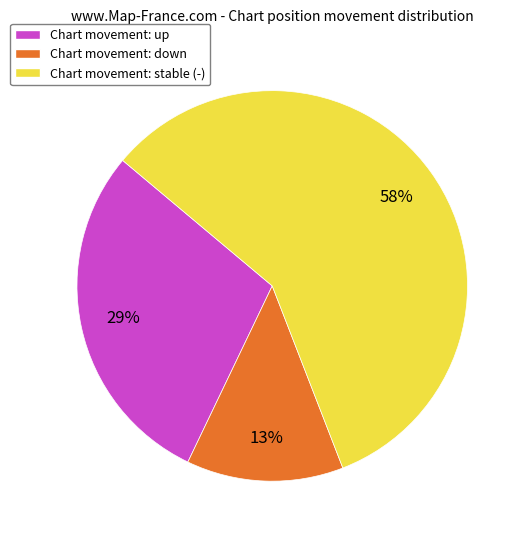

What is the majority slice?

Chart movement: stable (-)